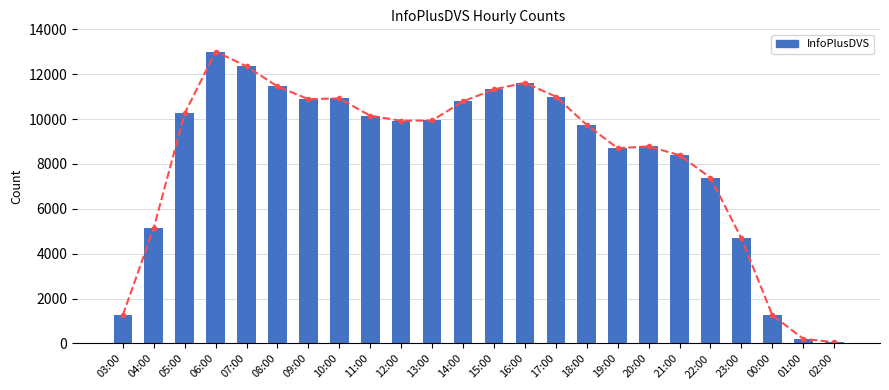

The value at 04:00 is 8943. True or false?

False